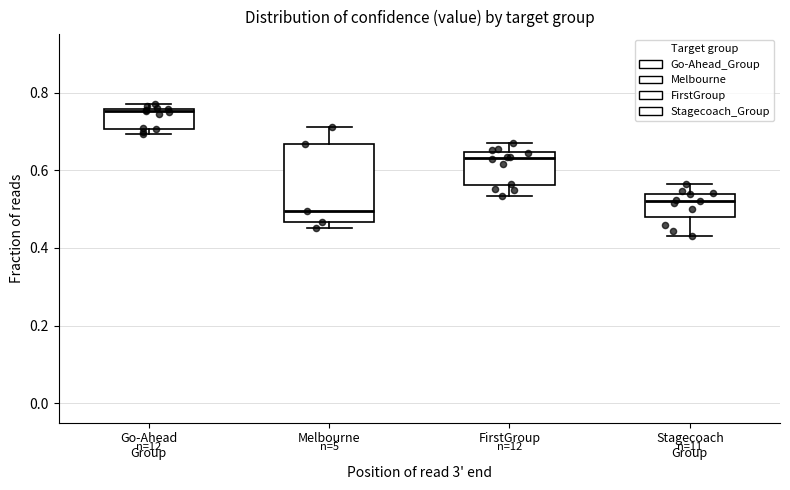

Reading left to right, read every box against the y-axis: the position of its median line, the range the box covers, and the ends of its whiskers. The values are not printed on the chart, so give them approximately, as read against the axis.

Go-Ahead Group: median 0.76 (just below the box's upper edge), box 0.70 to 0.76, whiskers 0.70 (just below the box's lower edge) to 0.76 (just above the box's upper edge)
Melbourne: median 0.50, box 0.46 to 0.66, whiskers 0.46 (just below the box's lower edge) to 0.72
FirstGroup: median 0.64 (just below the box's upper edge), box 0.56 to 0.64, whiskers 0.54 to 0.68
Stagecoach Group: median 0.52, box 0.48 to 0.54, whiskers 0.44 to 0.56